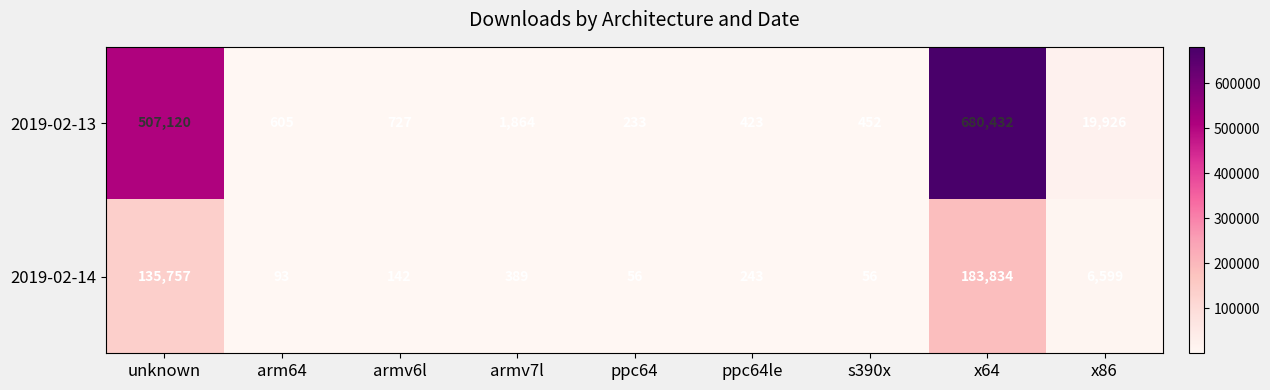

Which series changed the most between armv6l and x86?

2019-02-13